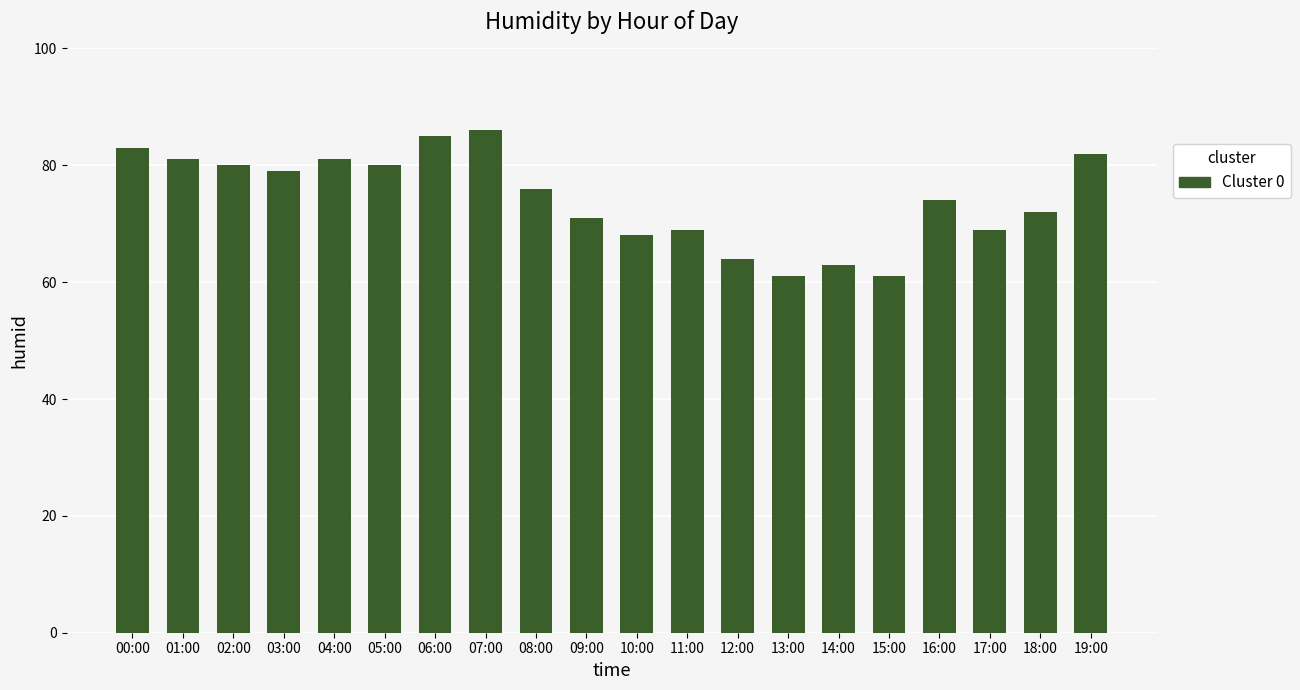

Are the bars horizontal?

No